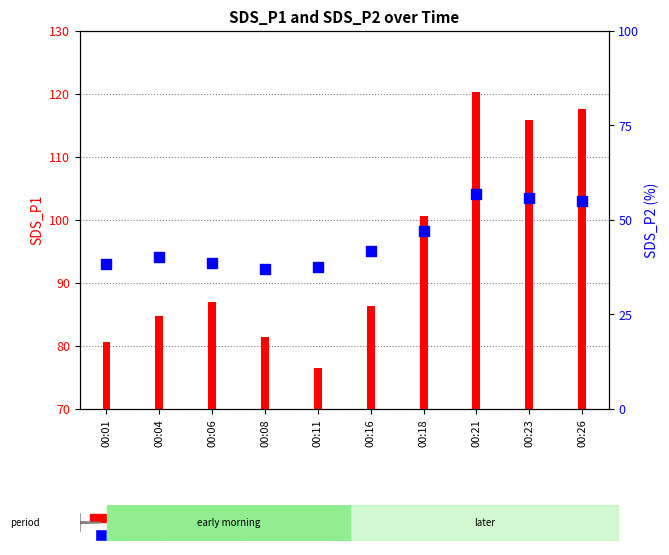

Between 00:06 and 00:11, which is larger?

00:06